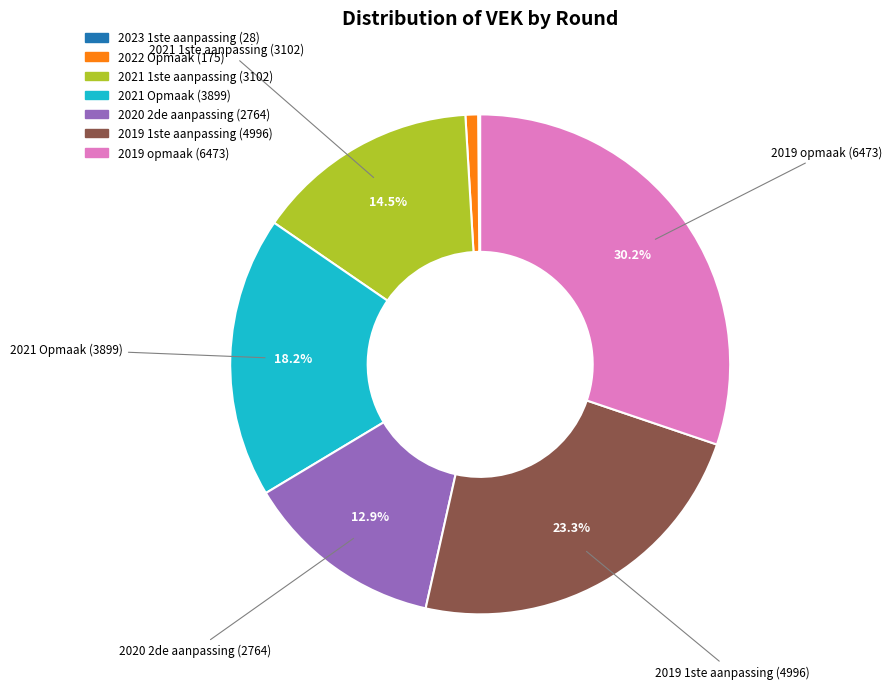

Is there a majority slice in this chart?

No